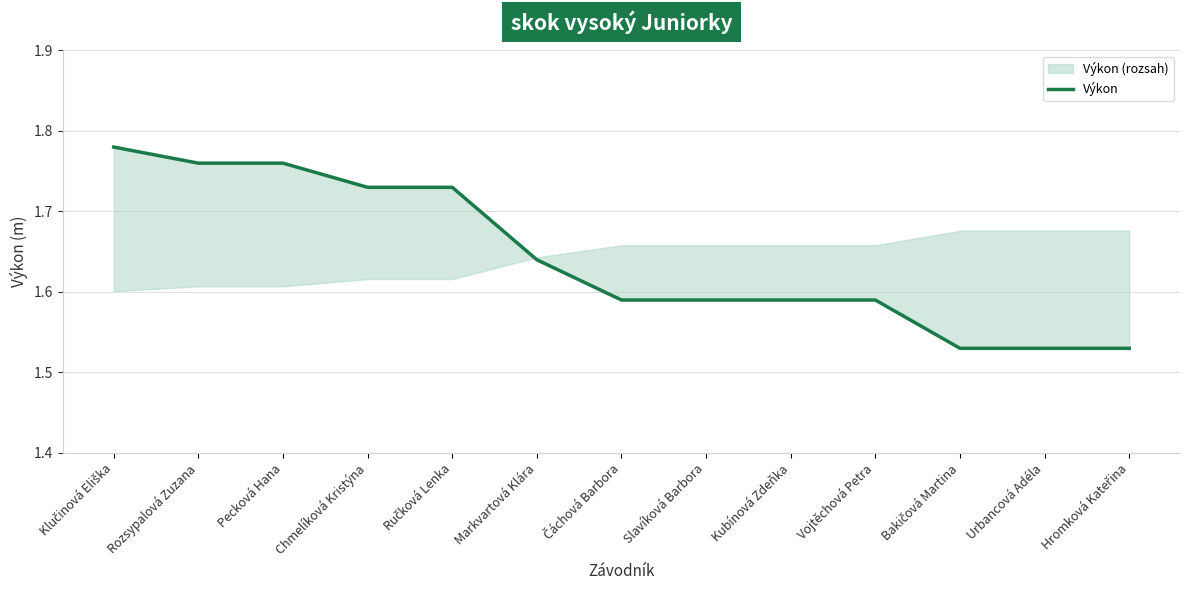

Is this an area chart (filled region under the line)?

No